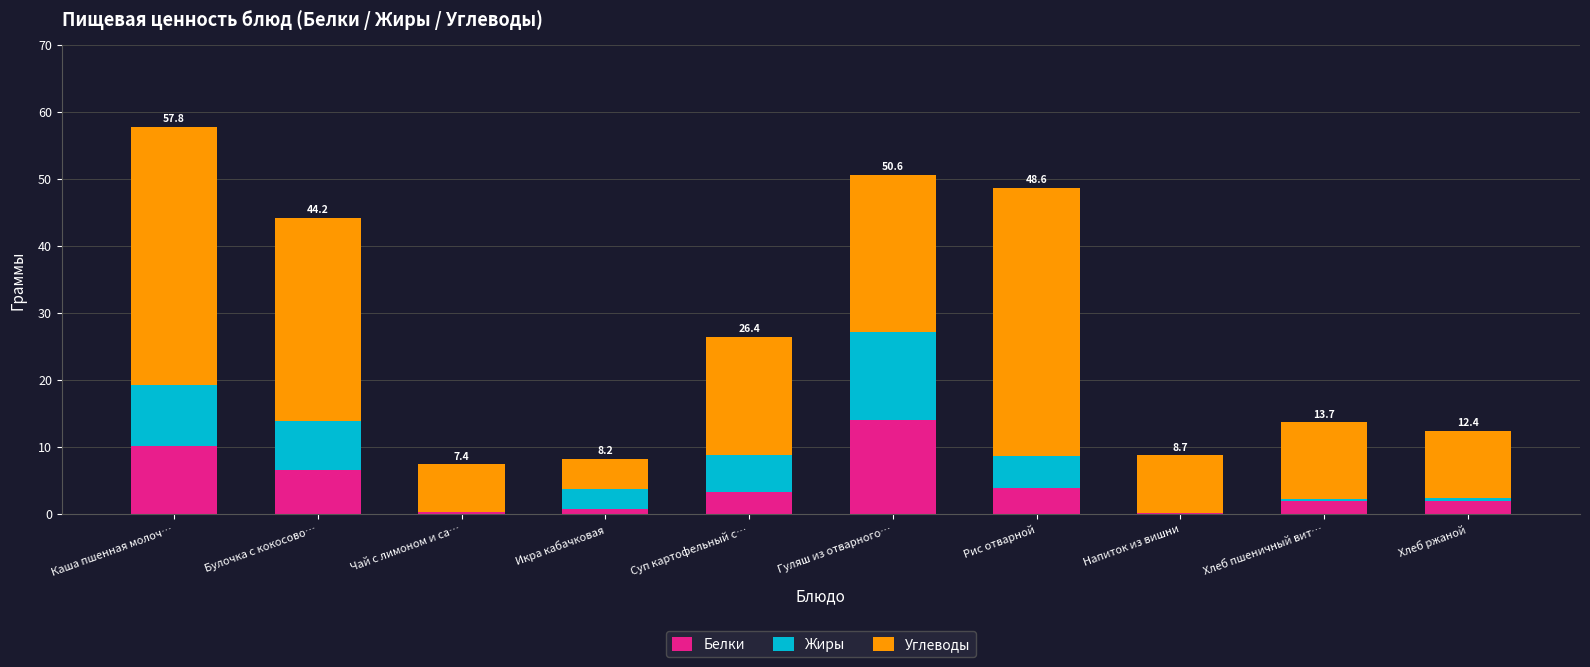

True or false: Белки has a value of 3.9 at Рис отварной.

True